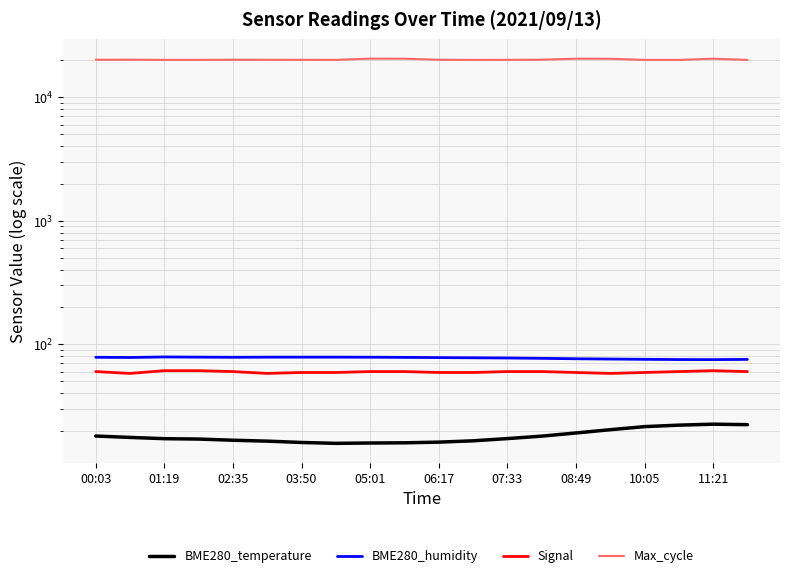

Between 07:33 and 08:49, which series saw the biggest shift?

Max_cycle